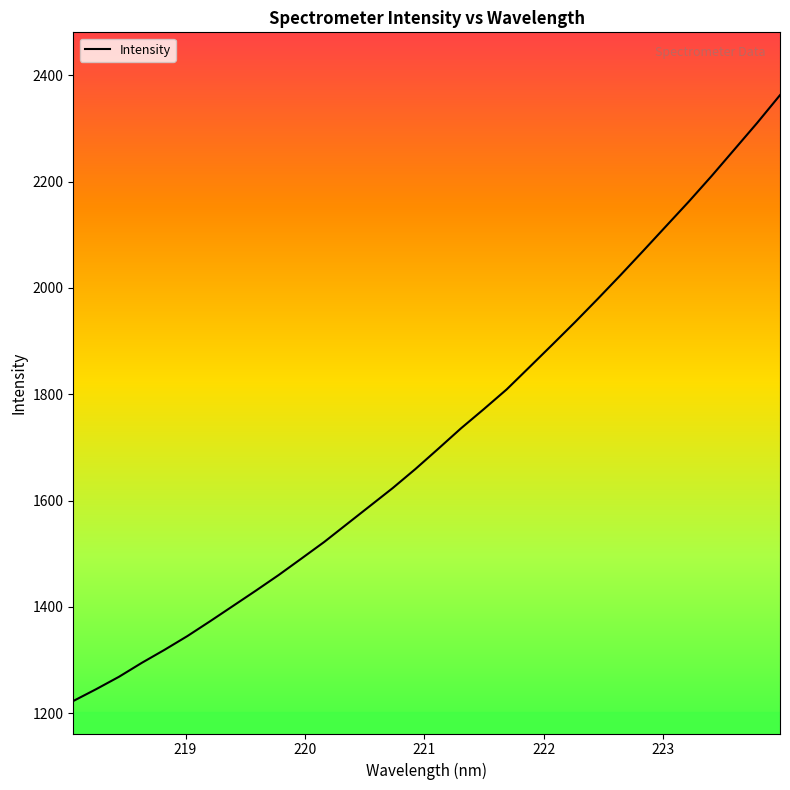

What is the sum of all values?

54994.3